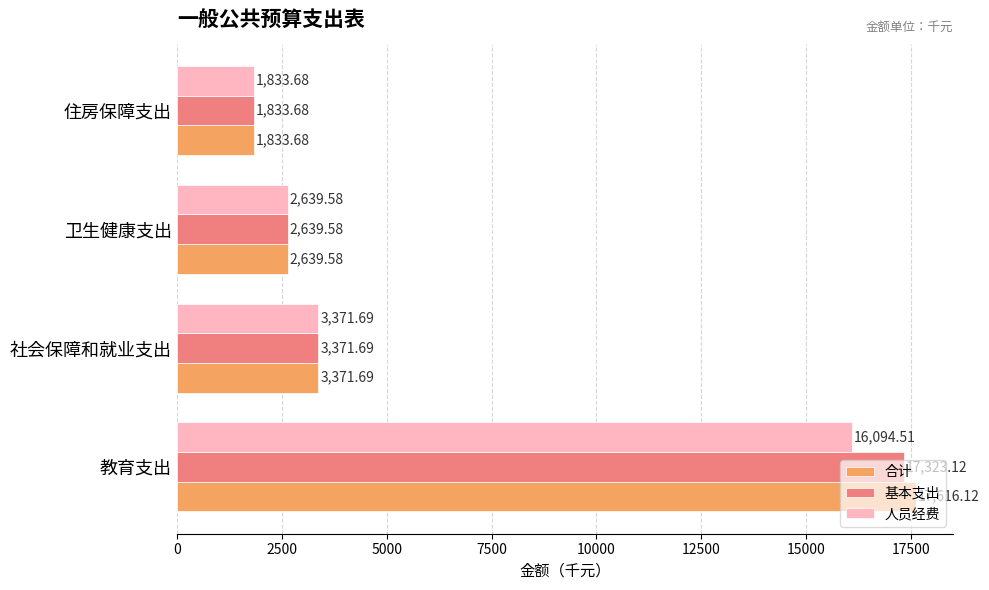

What is the sum of all 人员经费 values?

23939.5